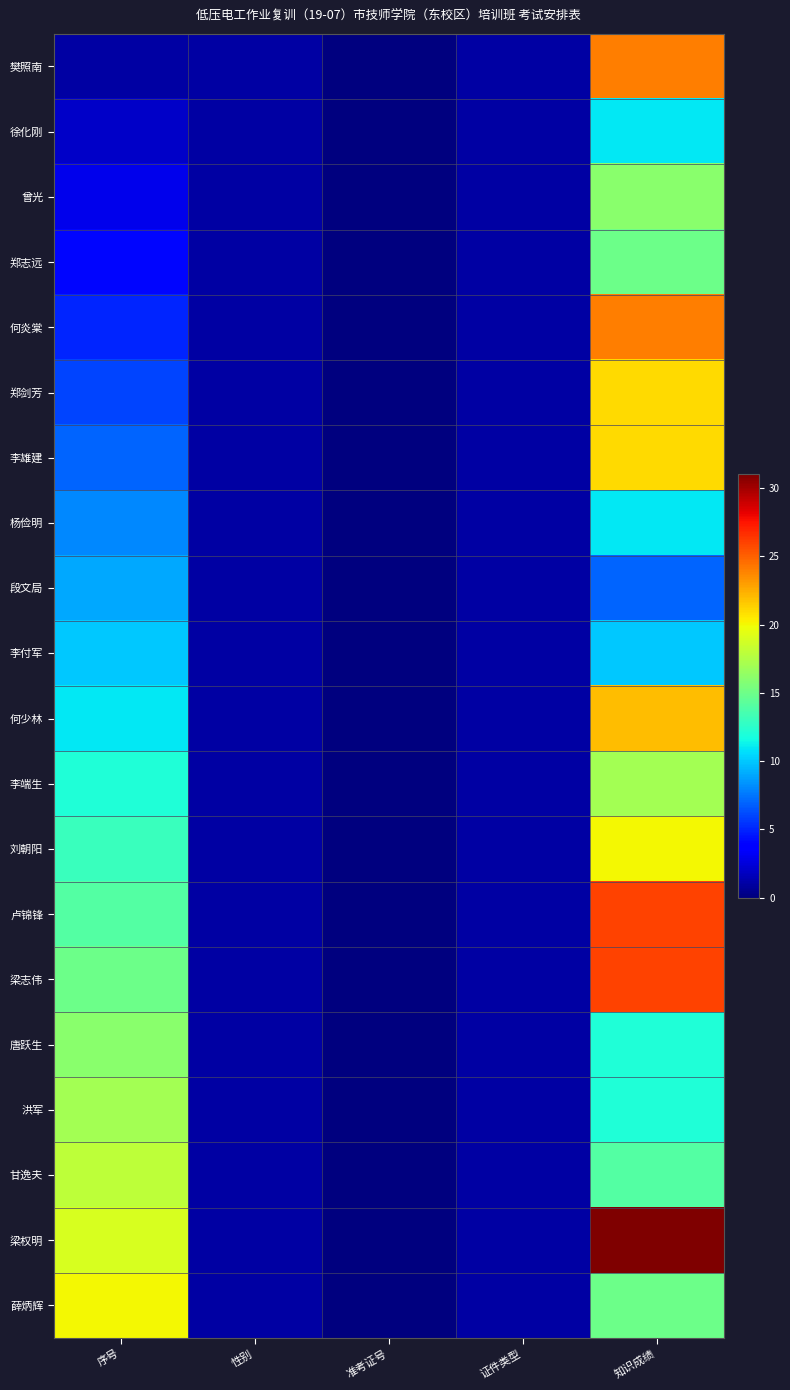

At how many categories does at least one series exceed 12?

2